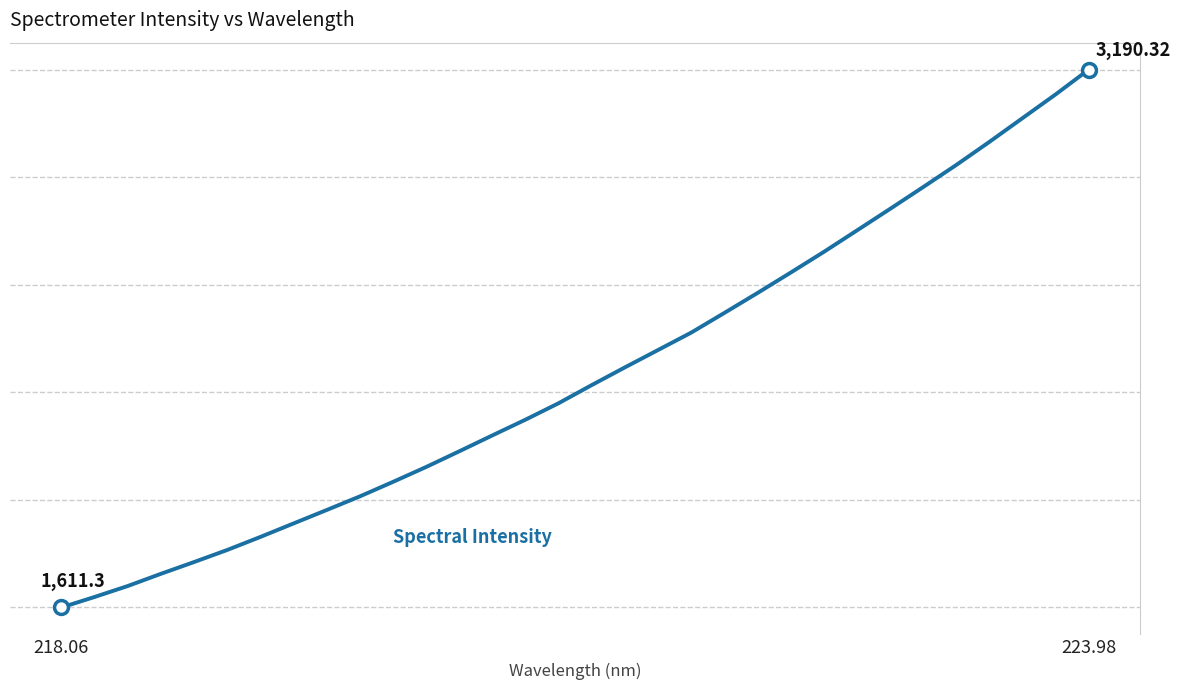

Does the chart display data point markers on the line(s)?

No